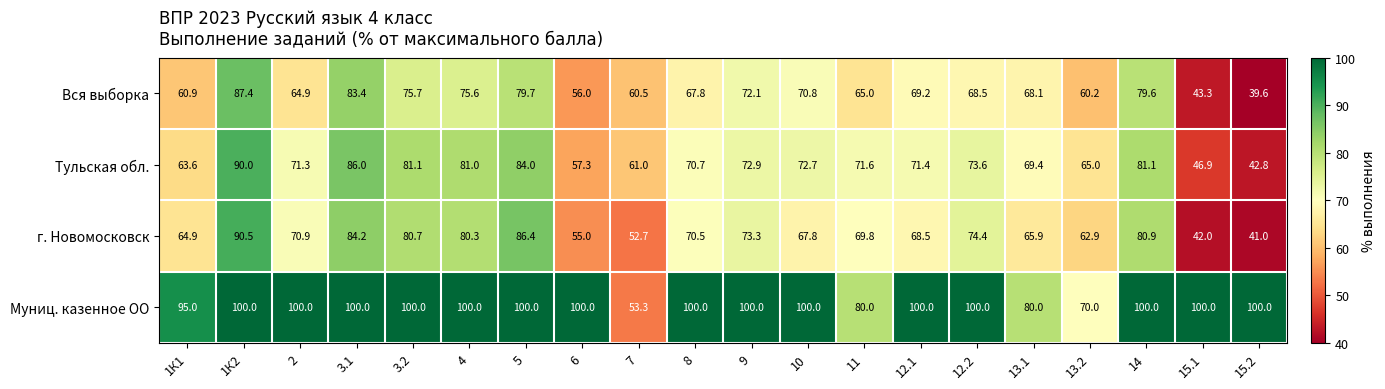

At which label is Тульская обл. closest to 66?

13.2